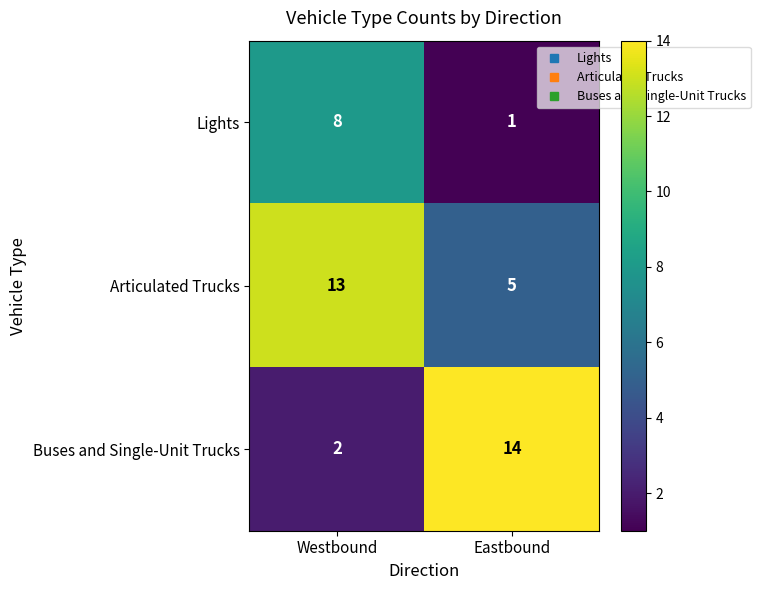

Which category has the lowest value in the Lights series?

Eastbound